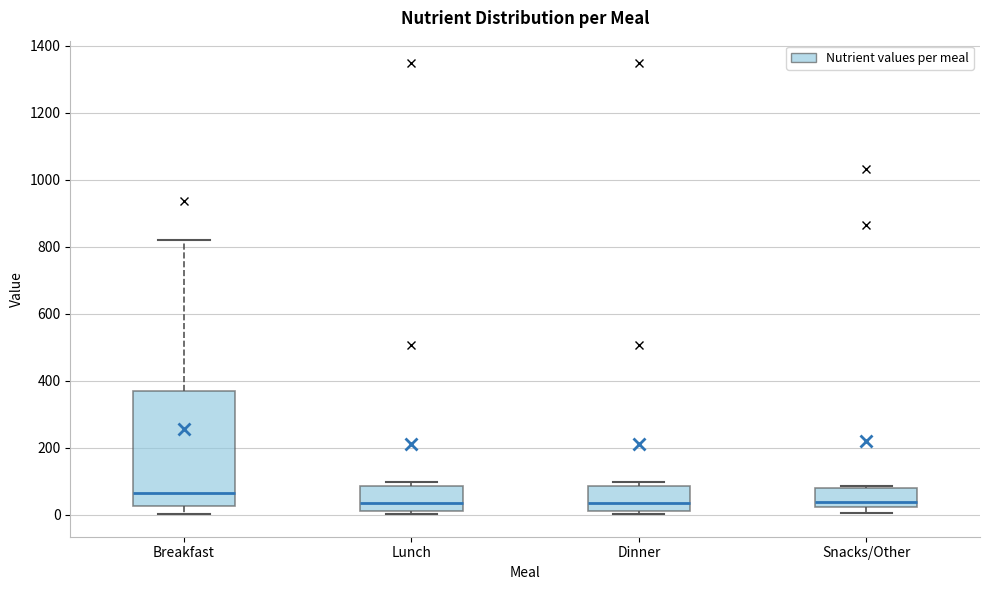

Reading left to right, transcribe this box plot: for each box, give where its median line is, the range the box spans, and where its two whiskers end, as read against the y-axis. The values are not printed on the chart, so give them approximately, as read against the axis.

Breakfast: median 60, box 20 to 360, whiskers 0 to 820
Lunch: median 40, box 20 to 80, whiskers 0 to 100
Dinner: median 40, box 20 to 80, whiskers 0 to 100
Snacks/Other: median 40, box 20 to 80, whiskers 0 to 80